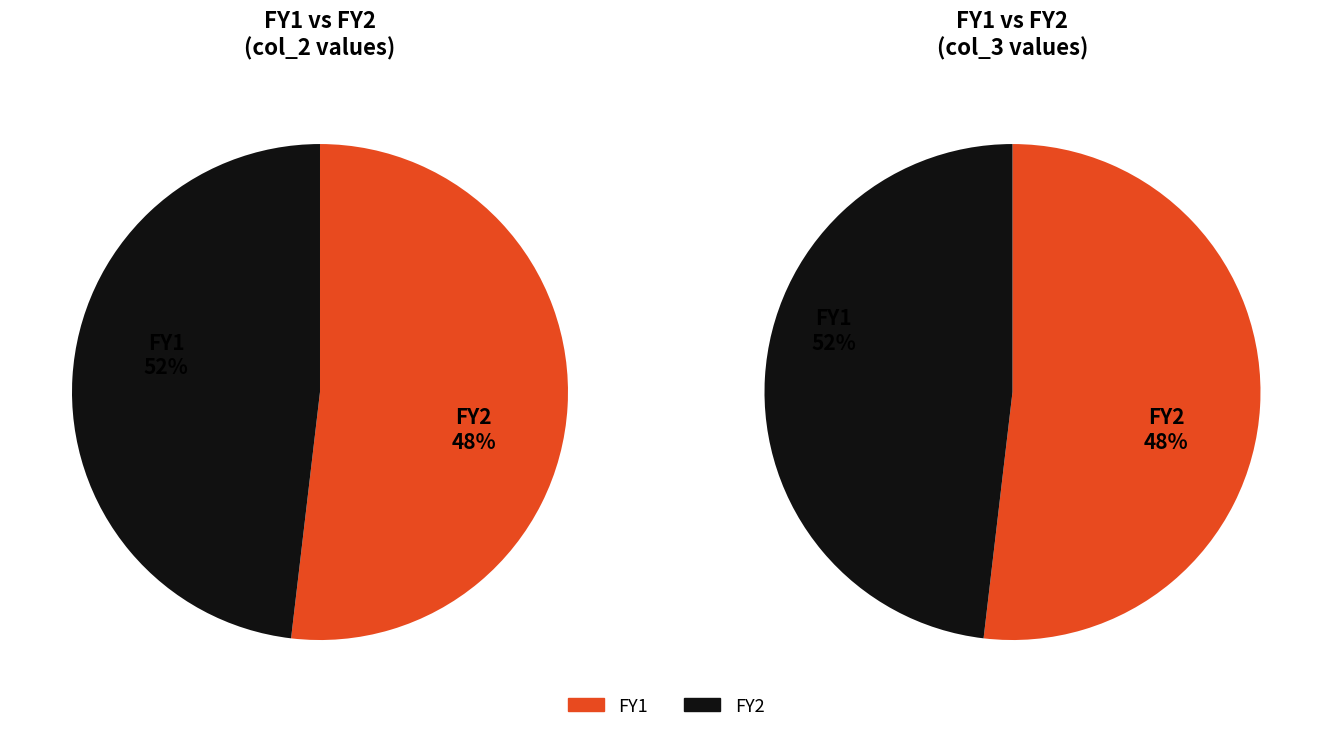

Rank the series at 600 from lowest to highest value.

FY2, FY1